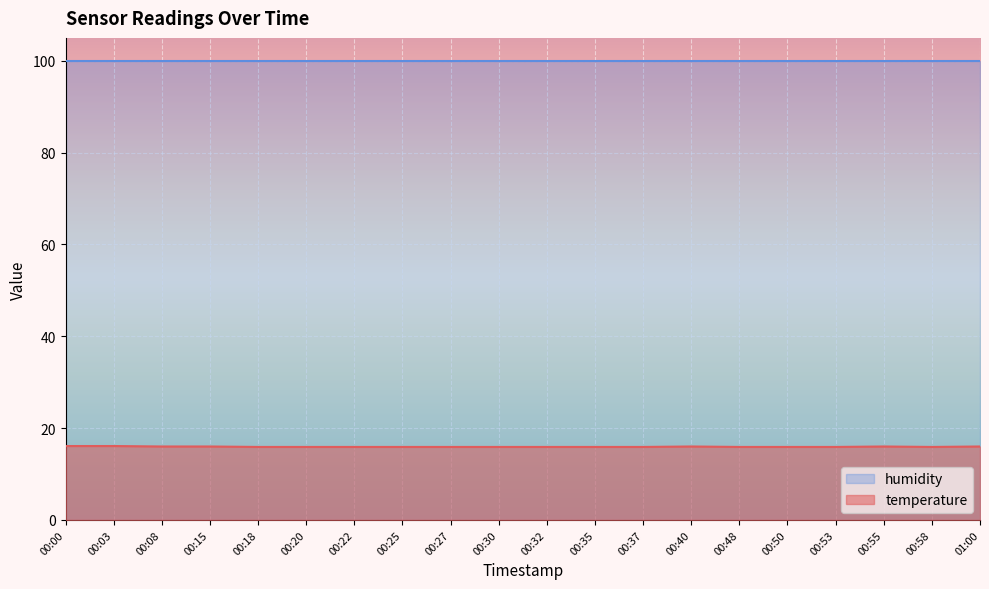

How many points are lower than both their immediate neighbors (excluding endpoints)?

1